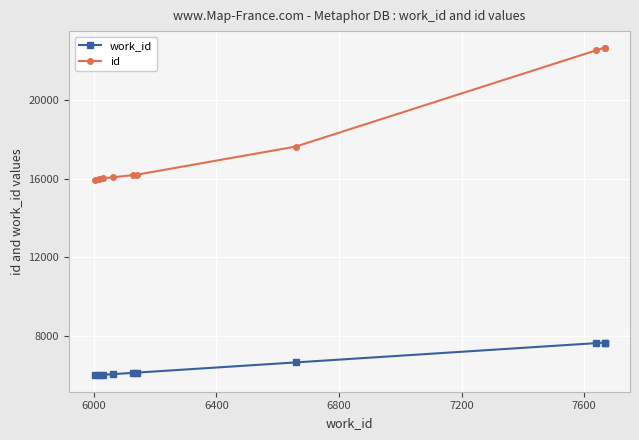

True or false: id and work_id cross at least once.

False